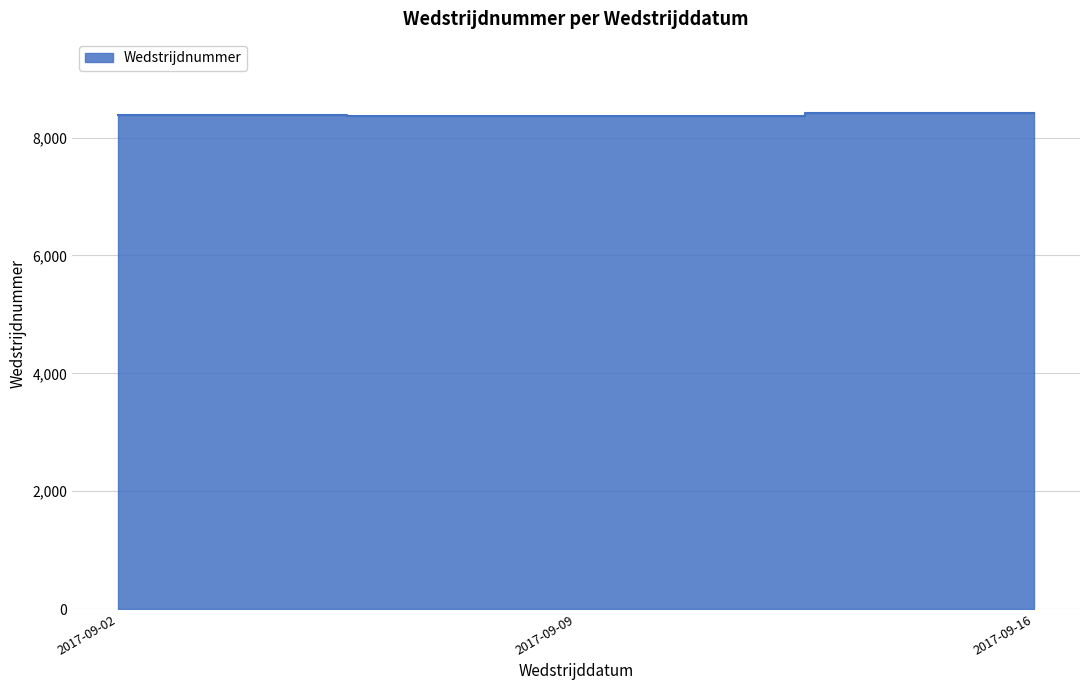

What is the approximate value at 2017-09-09?

8374